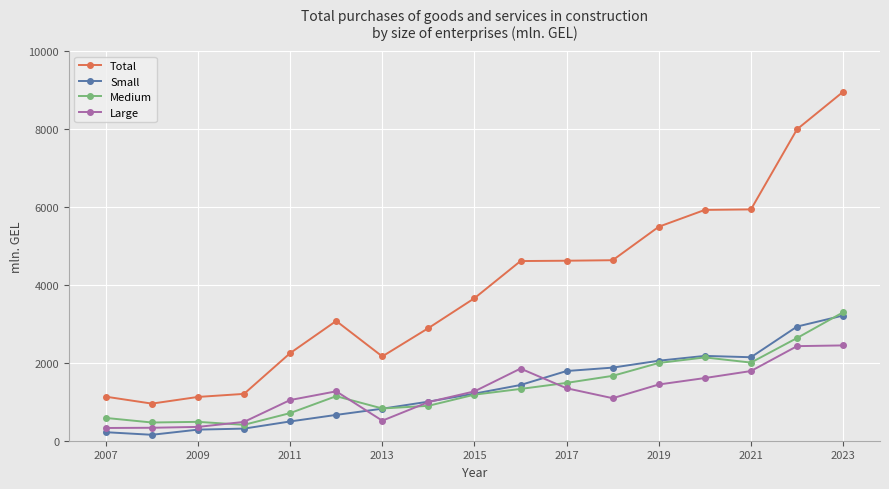

Which series has the largest total across all categories?

Total